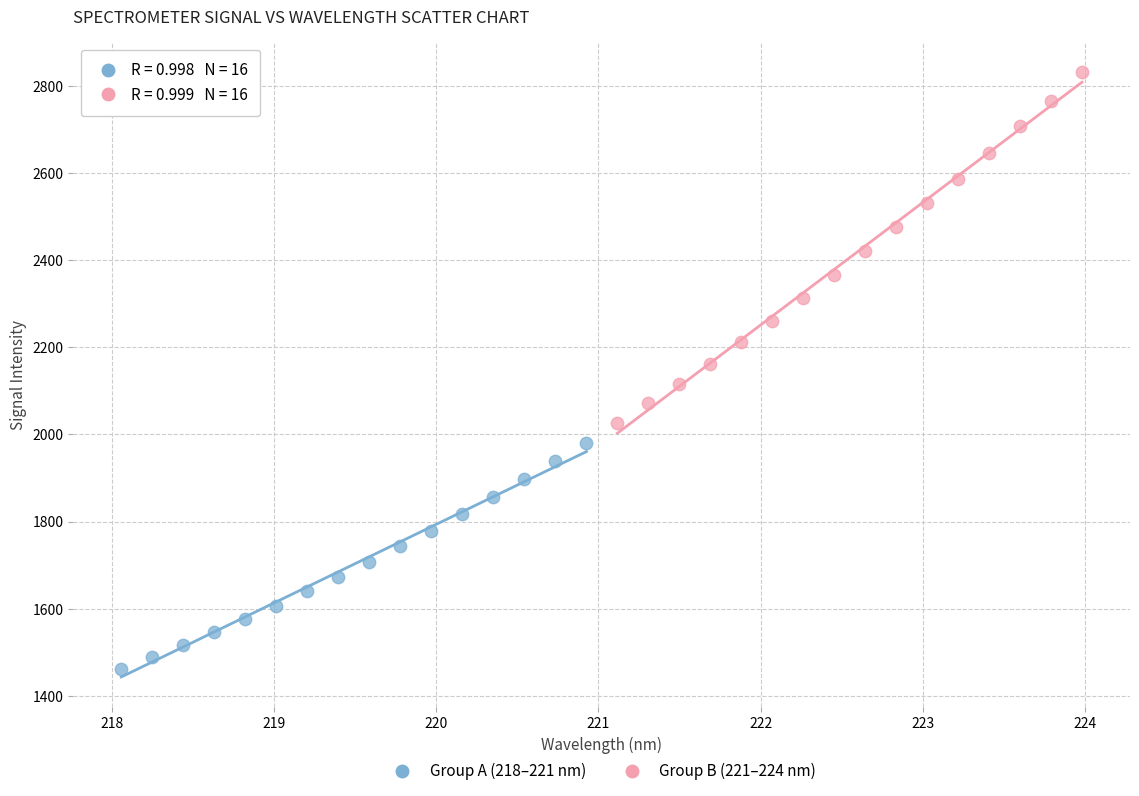

Which series contains the lowest Y value?

Group A (218–221 nm)